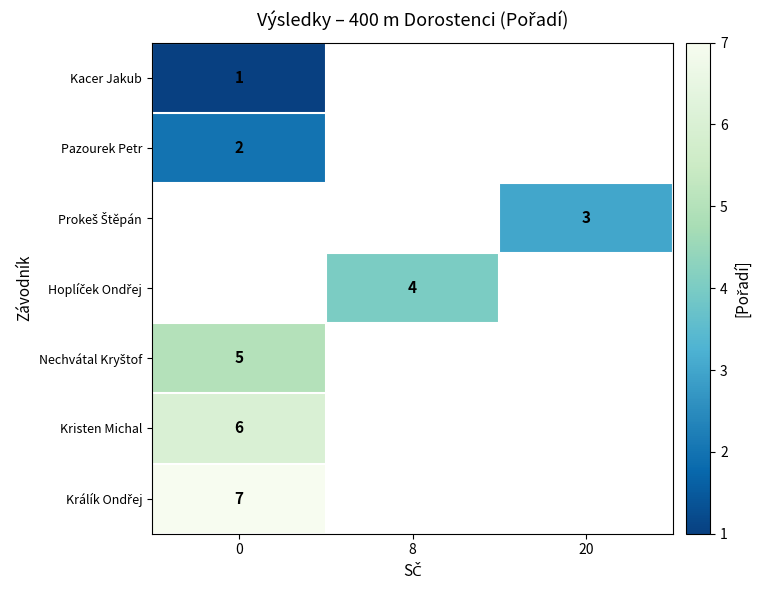

Is it true that Kristen Michal equals 2 at 0?

False